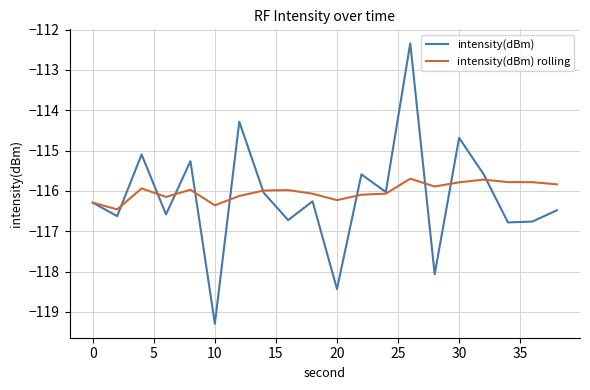

Which series has the largest range (max minus min)?

intensity(dBm)